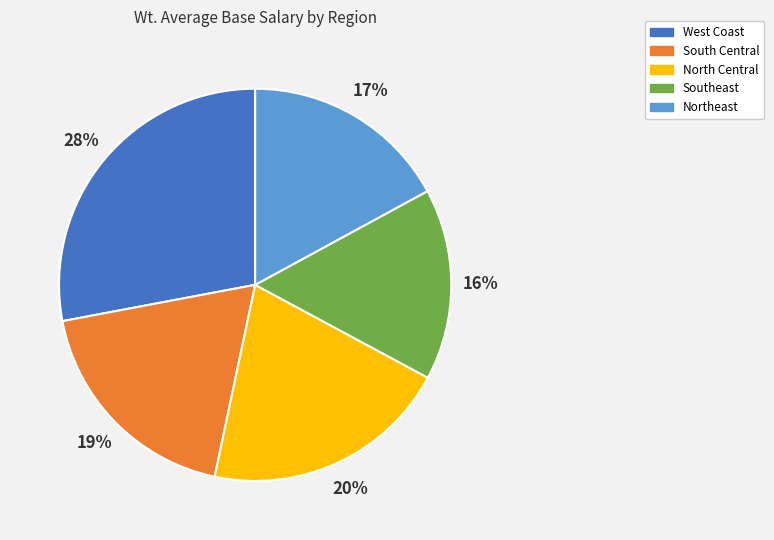

What is the ratio of the value at South Central to the value at Southeast?

1.2